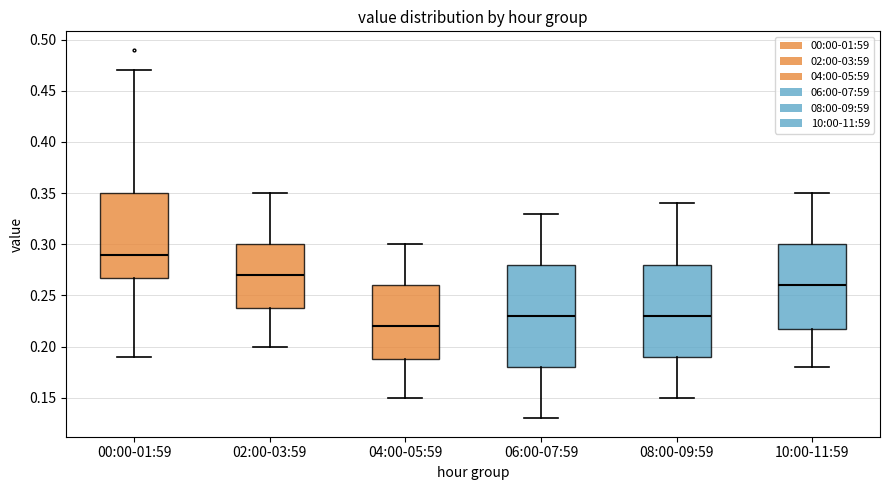

Which box's median line is the lowest?

04:00-05:59